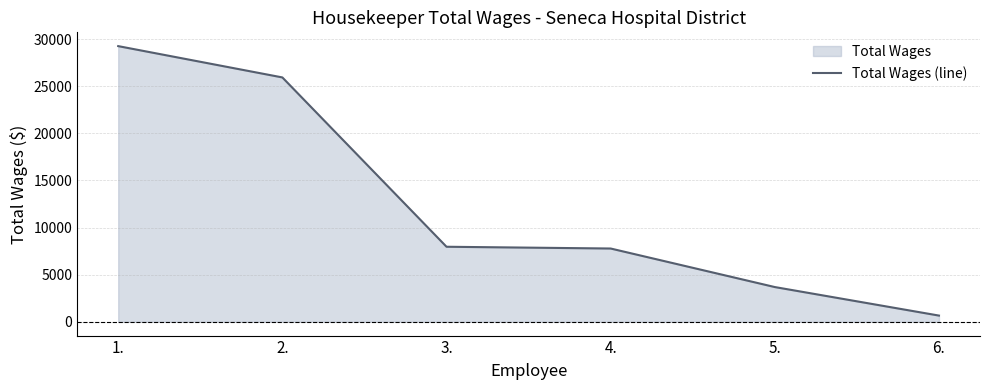

Where does the data first go above 7963?

1.